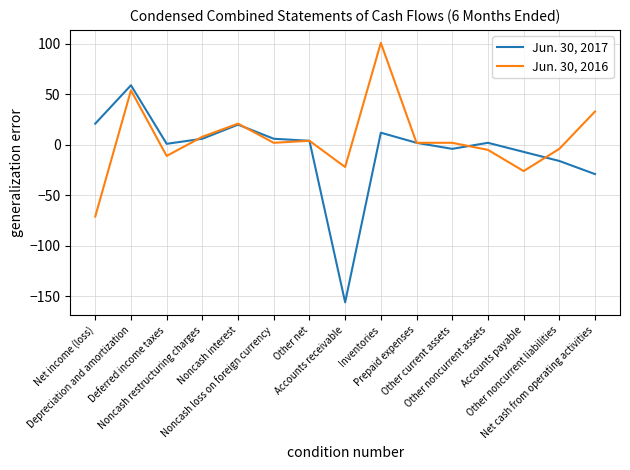

What is the difference between the Jun. 30, 2016 values at Accounts receivable and Other noncurrent liabilities?

18